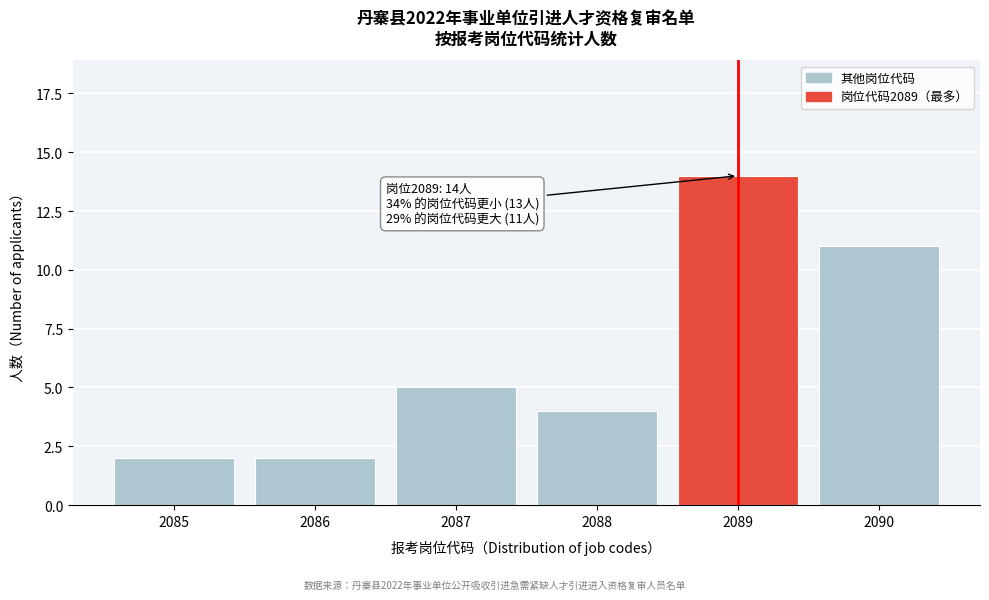

Reading left to right, extract all data points from this chart.

2	2	5	4	14	11